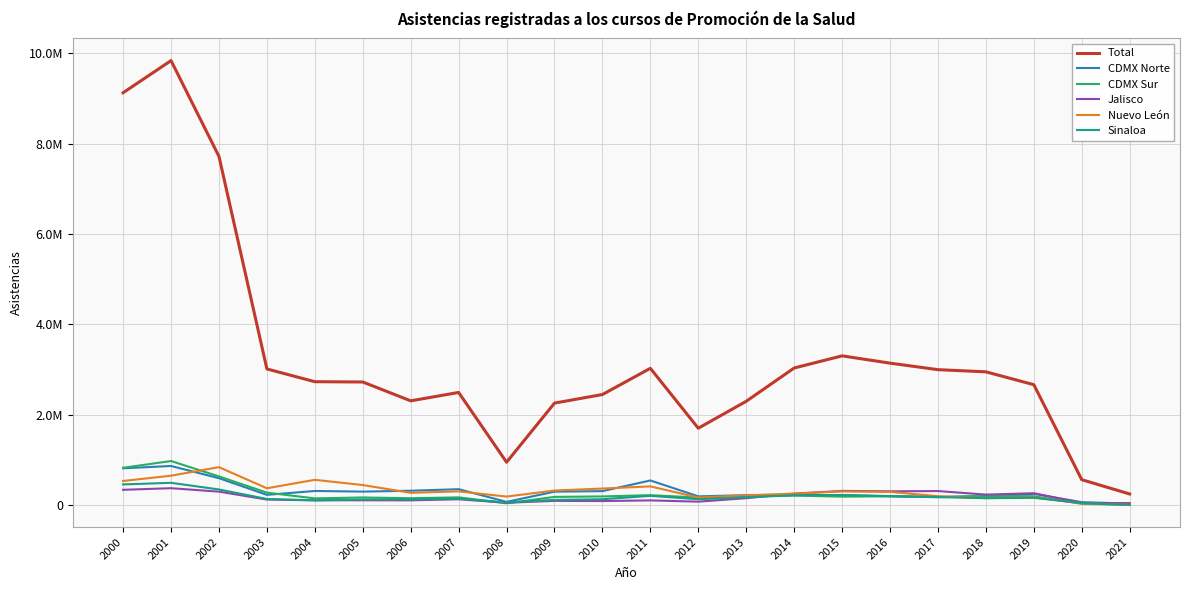

What is the sum of the Nuevo León values at 2005 and 2017?

635760